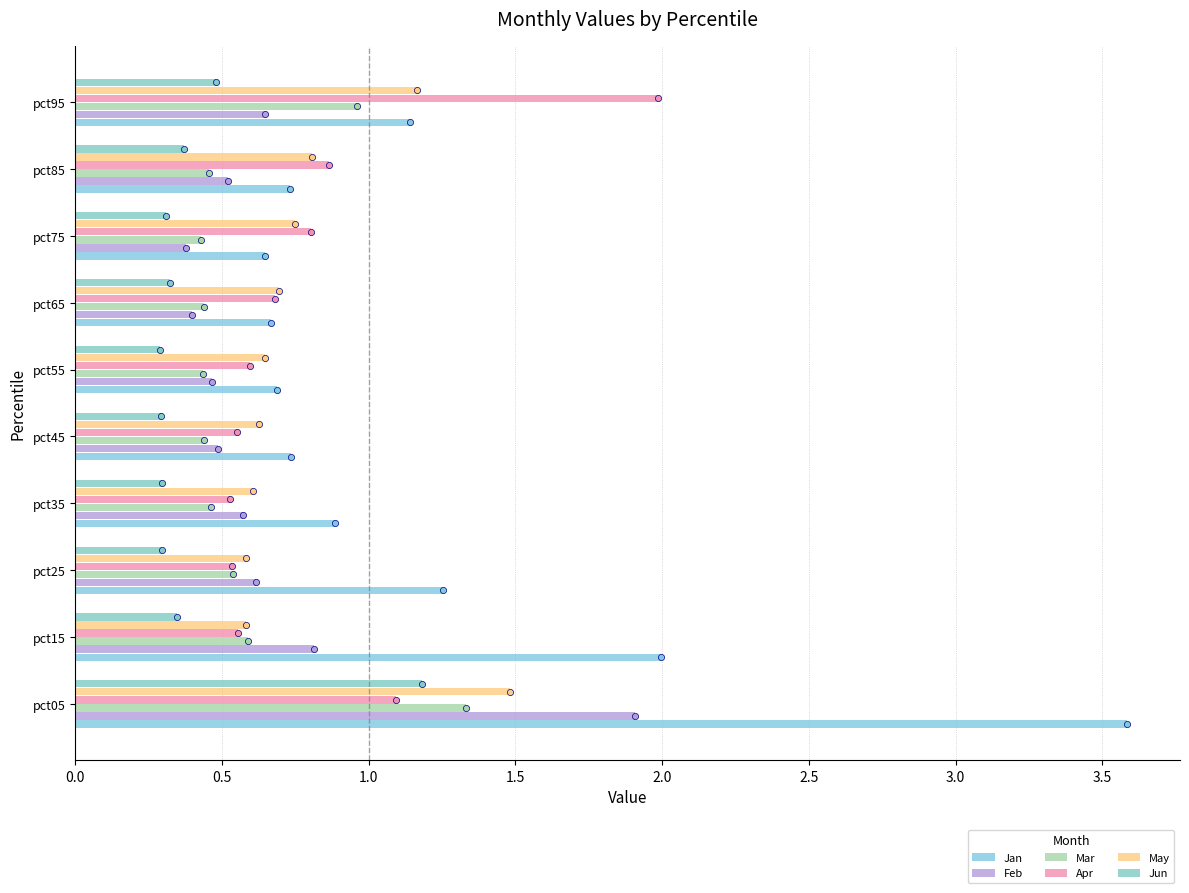

What are all the series names shown in the legend?

Jan, Feb, Mar, Apr, May, Jun